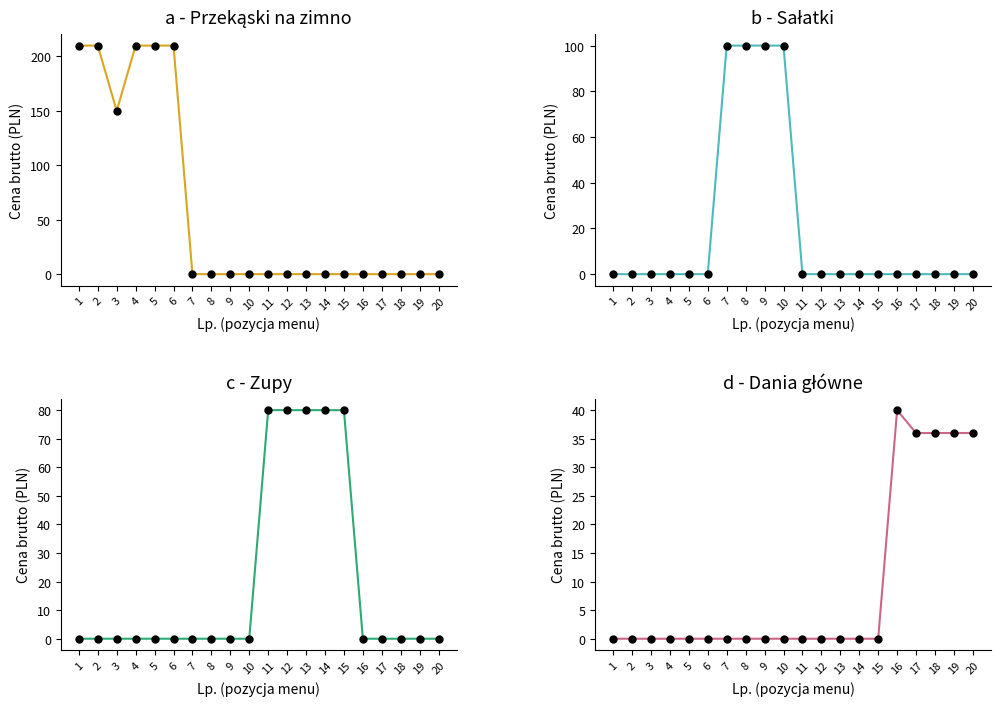

At how many categories does at least one series exceed 78?

15